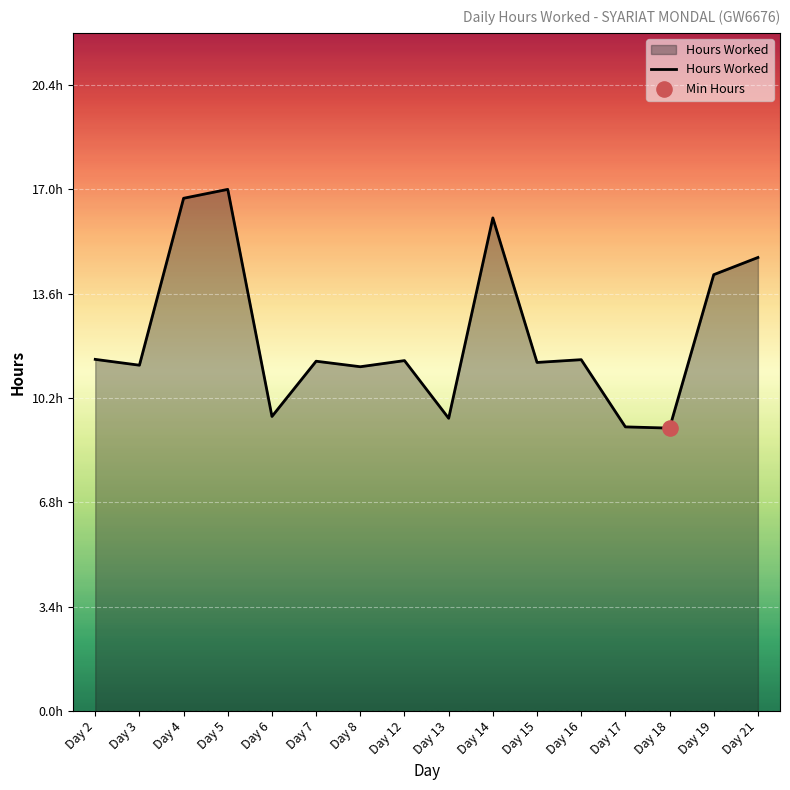

What is the ratio of the value at Day 8 to the value at Day 7?

1.0